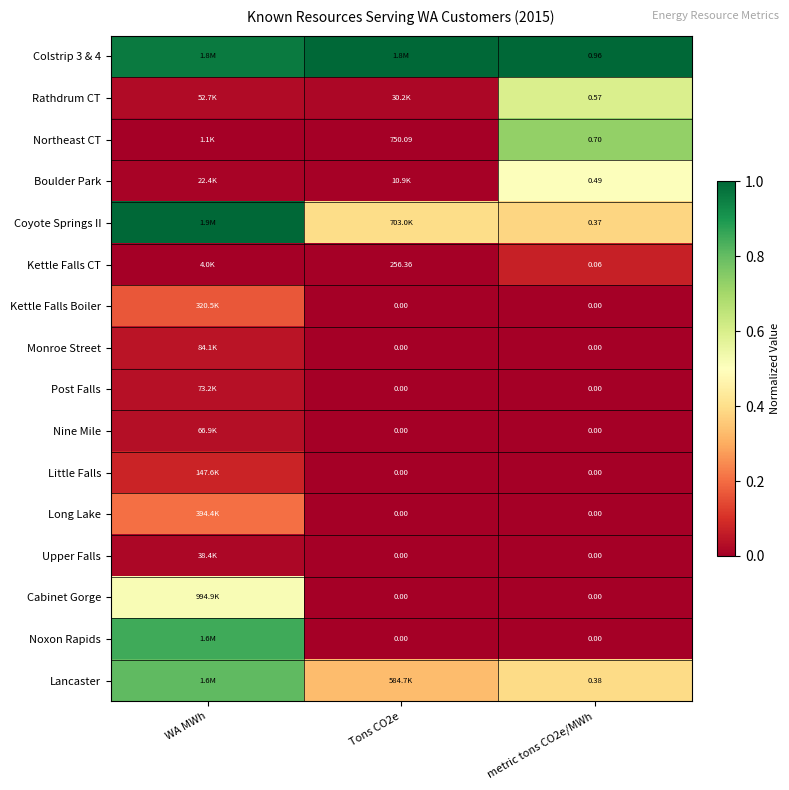

At how many categories does at least one series exceed 0?

3